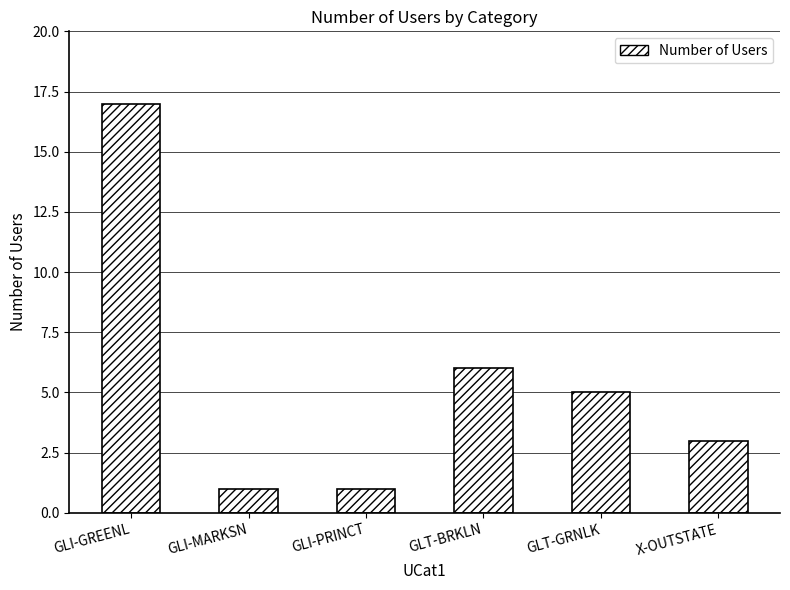

How many bars are there in total?

6